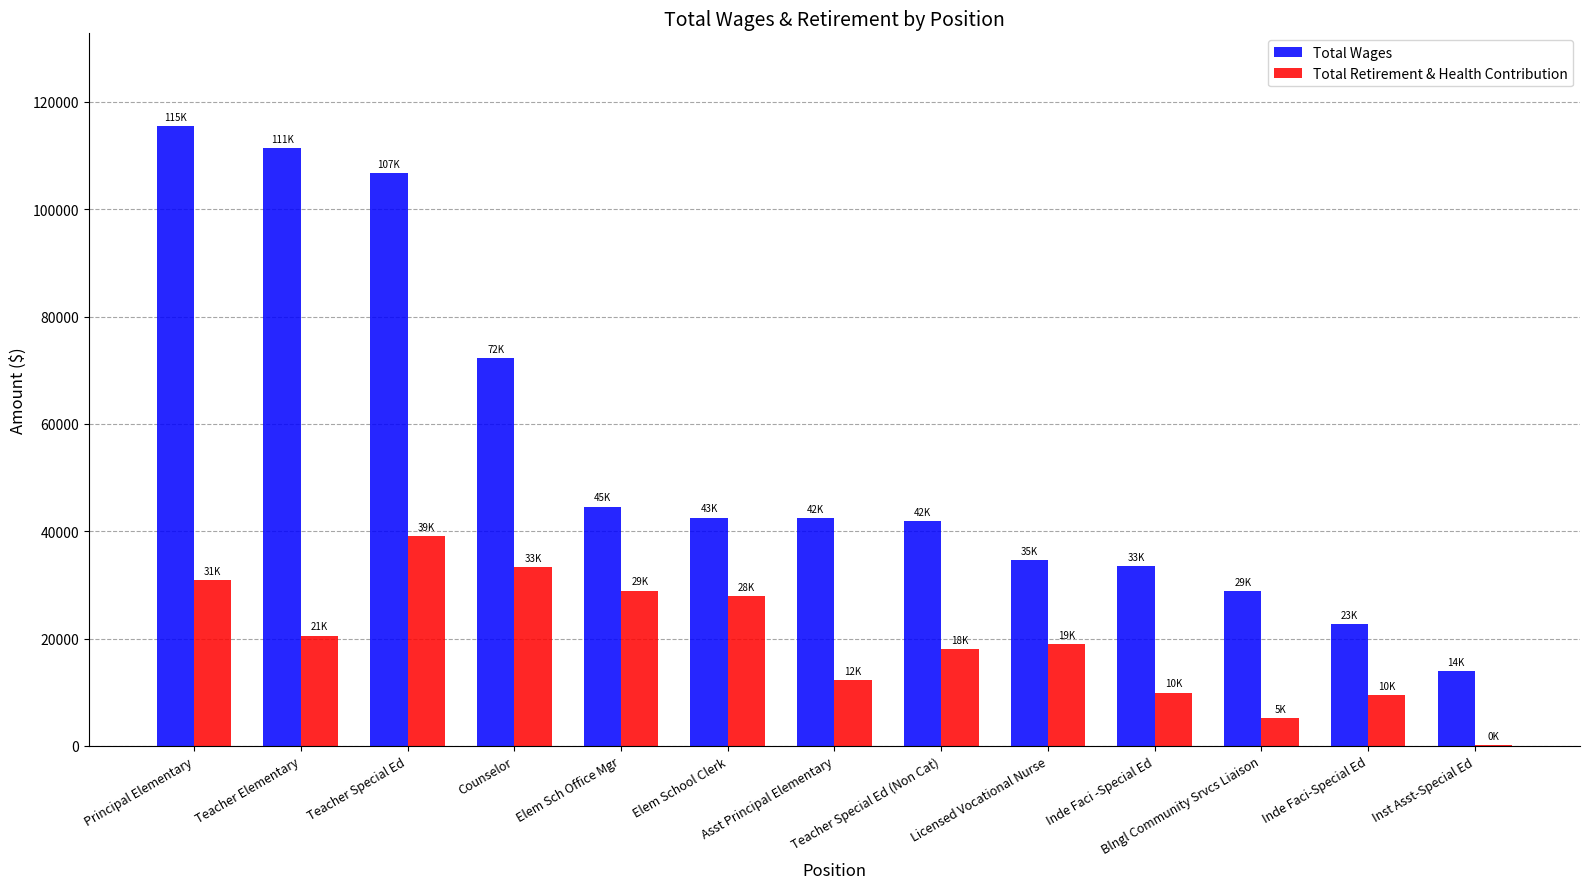

Between Principal Elementary and Inde Faci -Special Ed, which series saw the biggest shift?

Total Wages